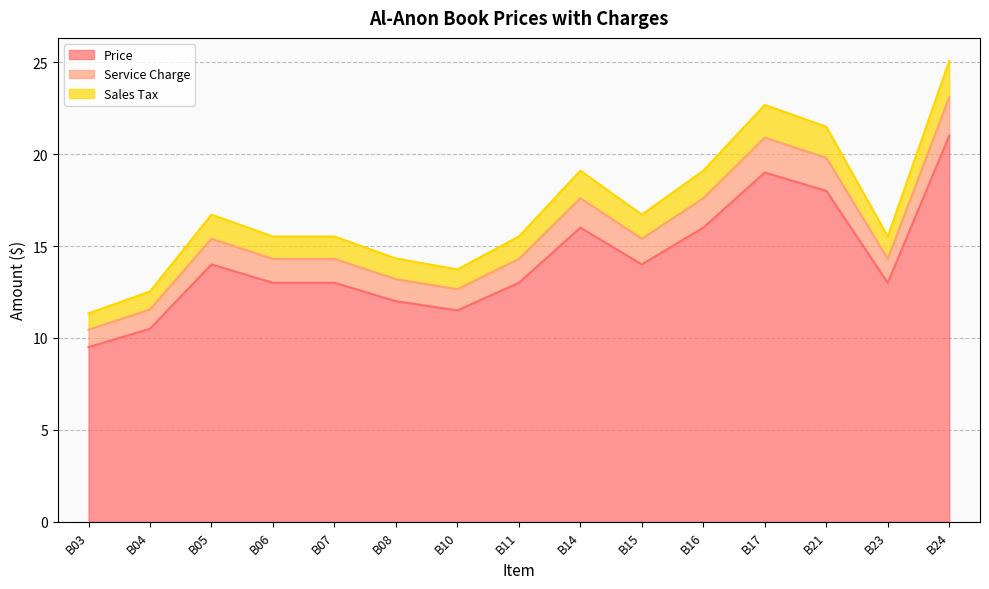

Reading right to left, list all the values displayed in this chart.

Price: B24=21.0	B23=13.0	B21=18.0	B17=19.0	B16=16.0	B15=14.0	B14=16.0	B11=13.0	B10=11.5	B08=12.0	B07=13.0	B06=13.0	B05=14.0	B04=10.5	B03=9.5
Service Charge: B24=23.1	B23=14.3	B21=19.8	B17=20.9	B16=17.6	B15=15.4	B14=17.6	B11=14.3	B10=12.7	B08=13.2	B07=14.3	B06=14.3	B05=15.4	B04=11.6	B03=10.4
Sales Tax: B24=25.1	B23=15.5	B21=21.5	B17=22.7	B16=19.1	B15=16.7	B14=19.1	B11=15.5	B10=13.7	B08=14.3	B07=15.5	B06=15.5	B05=16.7	B04=12.5	B03=11.3